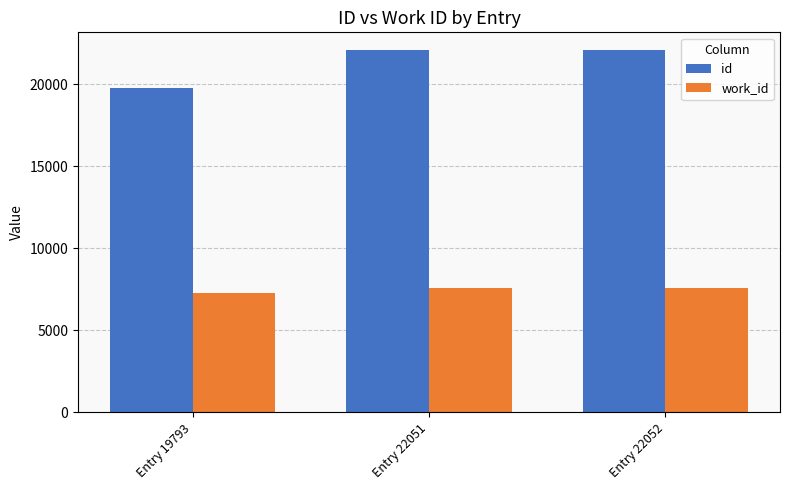

At Entry 22051, list the series in order from smallest to largest.

work_id, id